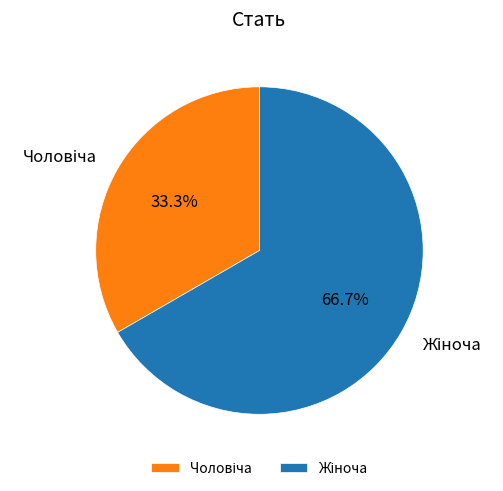

Is there any slice that represents more than half of the pie?

Yes